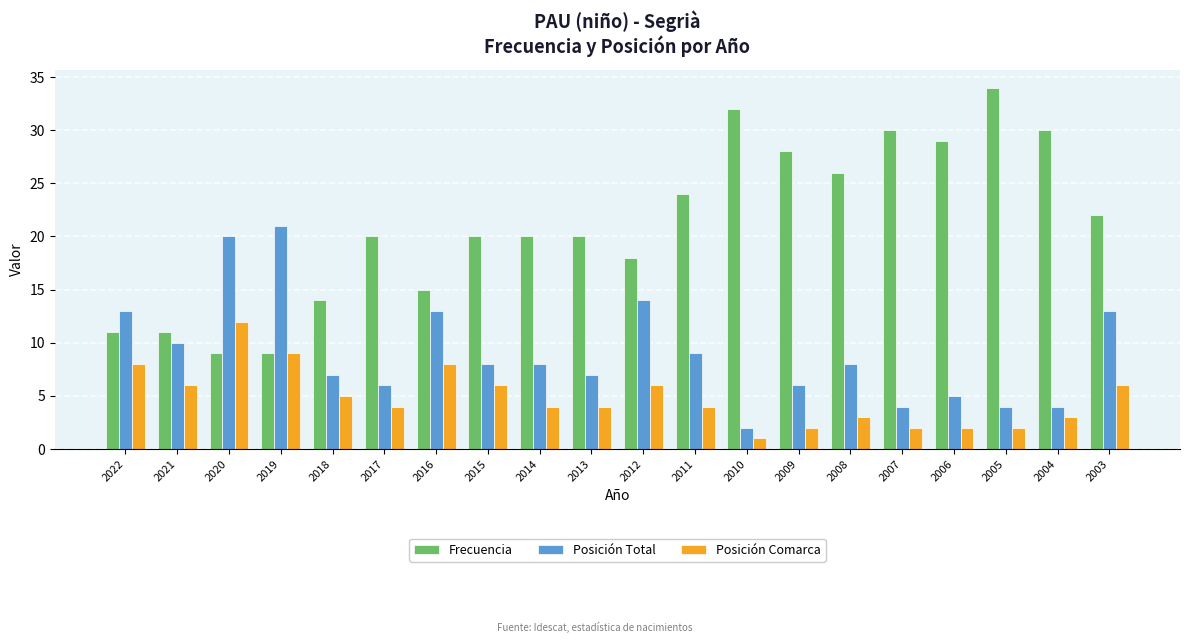

Rank the series by their maximum value, from lowest to highest.

Posición Comarca, Posición Total, Frecuencia